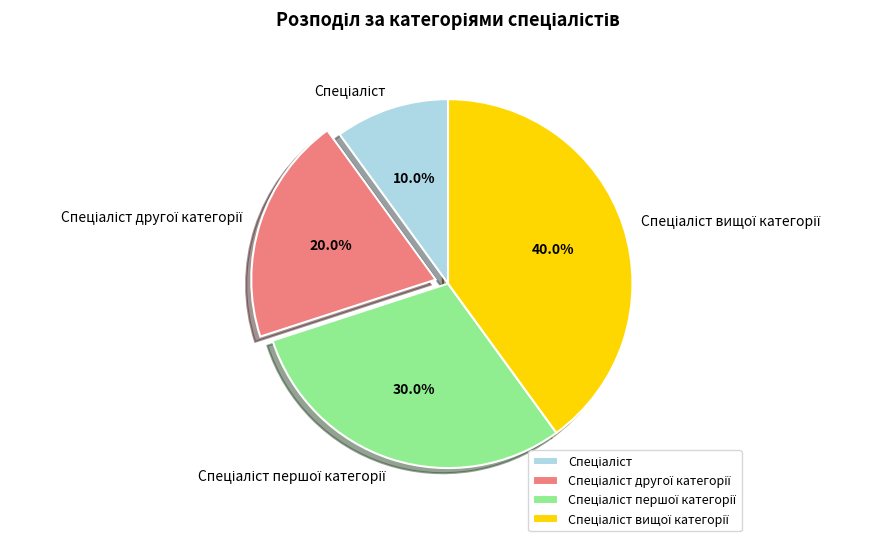

Does any single category account for the majority?

No